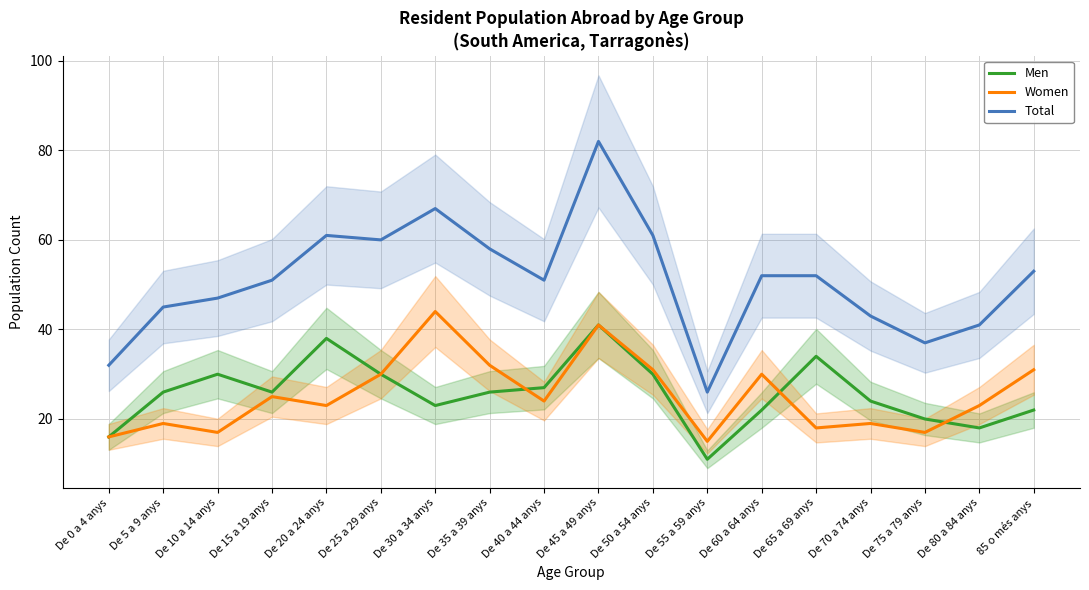

True or false: Total and Men intersect in this chart.

False